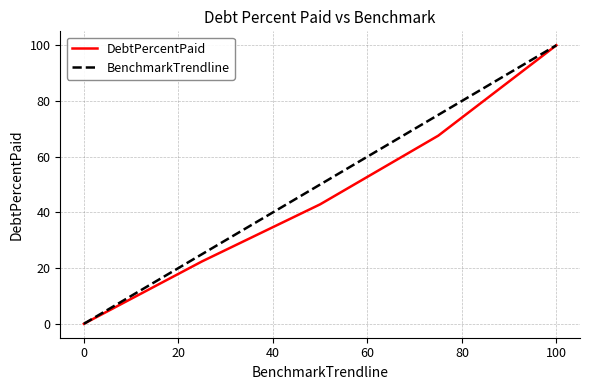

What is the greatest value displayed?

100.0